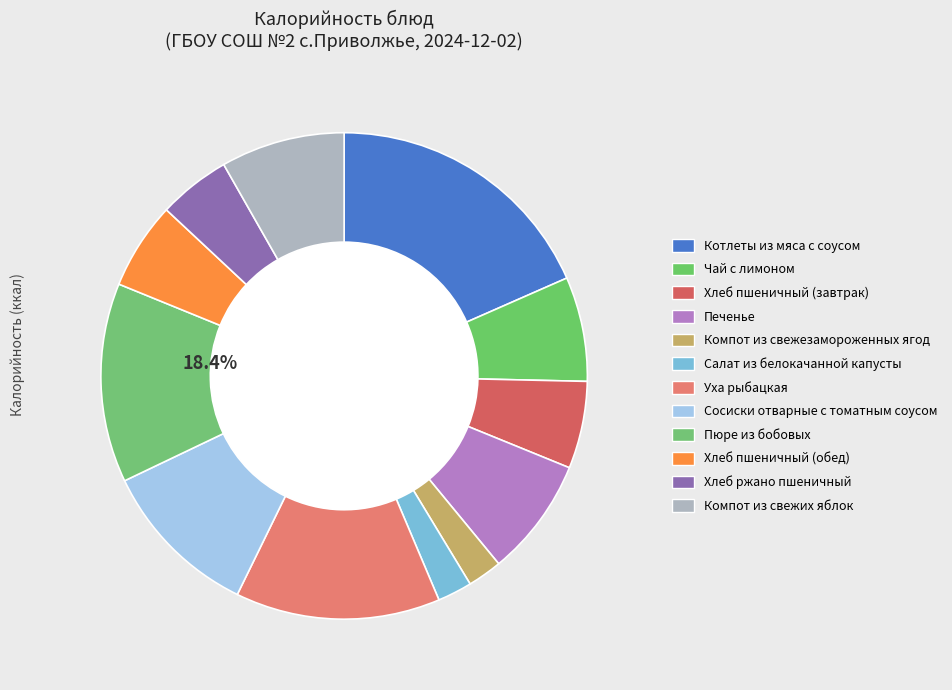

Is it true that Хлеб пшеничный (завтрак) is 6% of the pie?

True